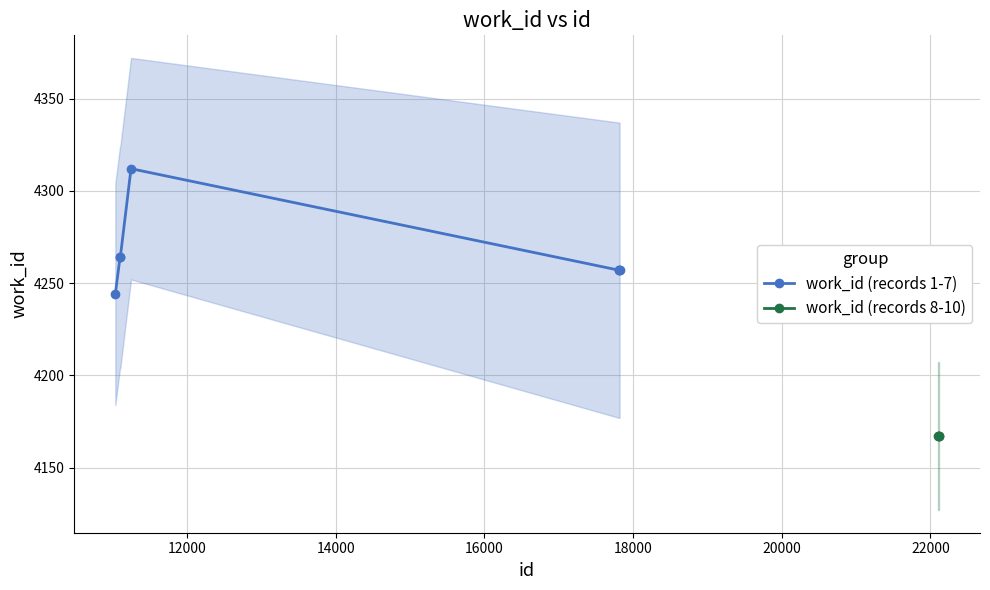

Is it true that the value at 11099 is 4264?

True